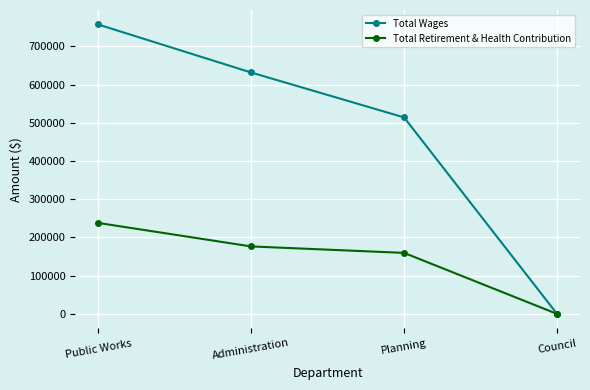

What is the average value of the Total Wages series?

475658